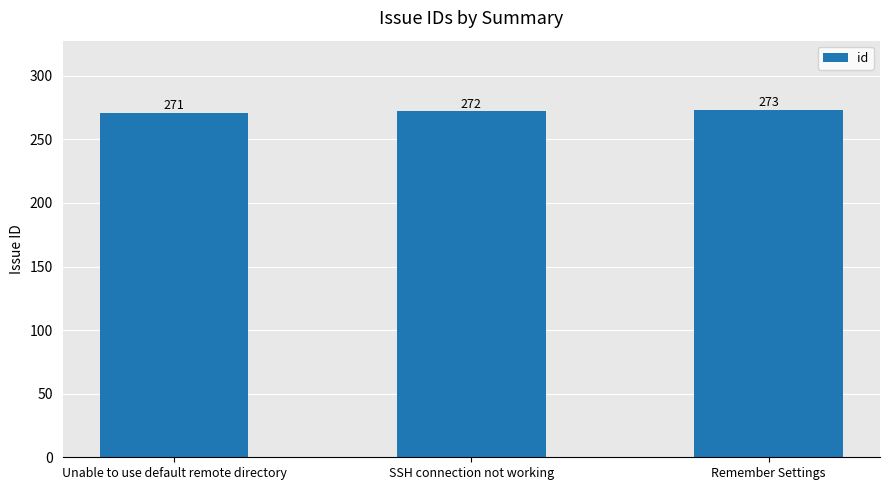

How many bars are there in total?

3